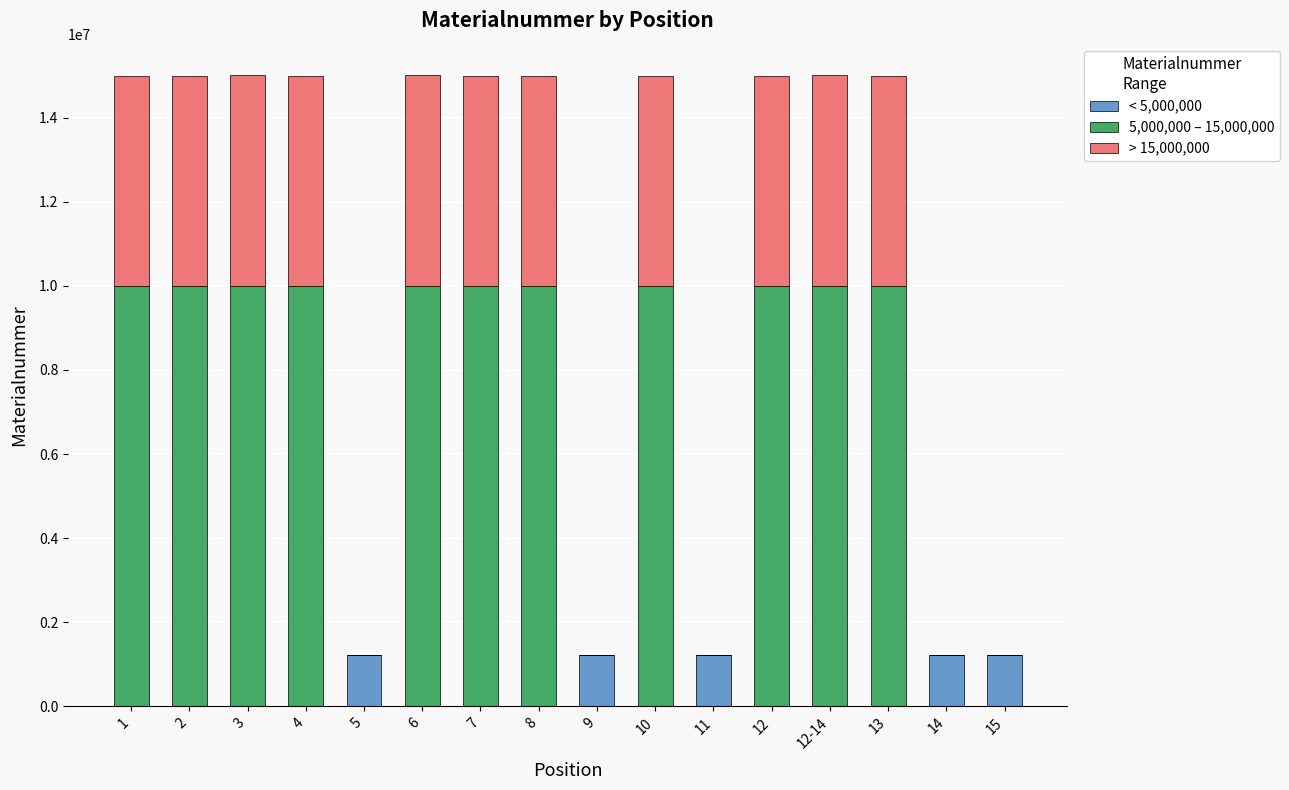

Are the bars horizontal?

No